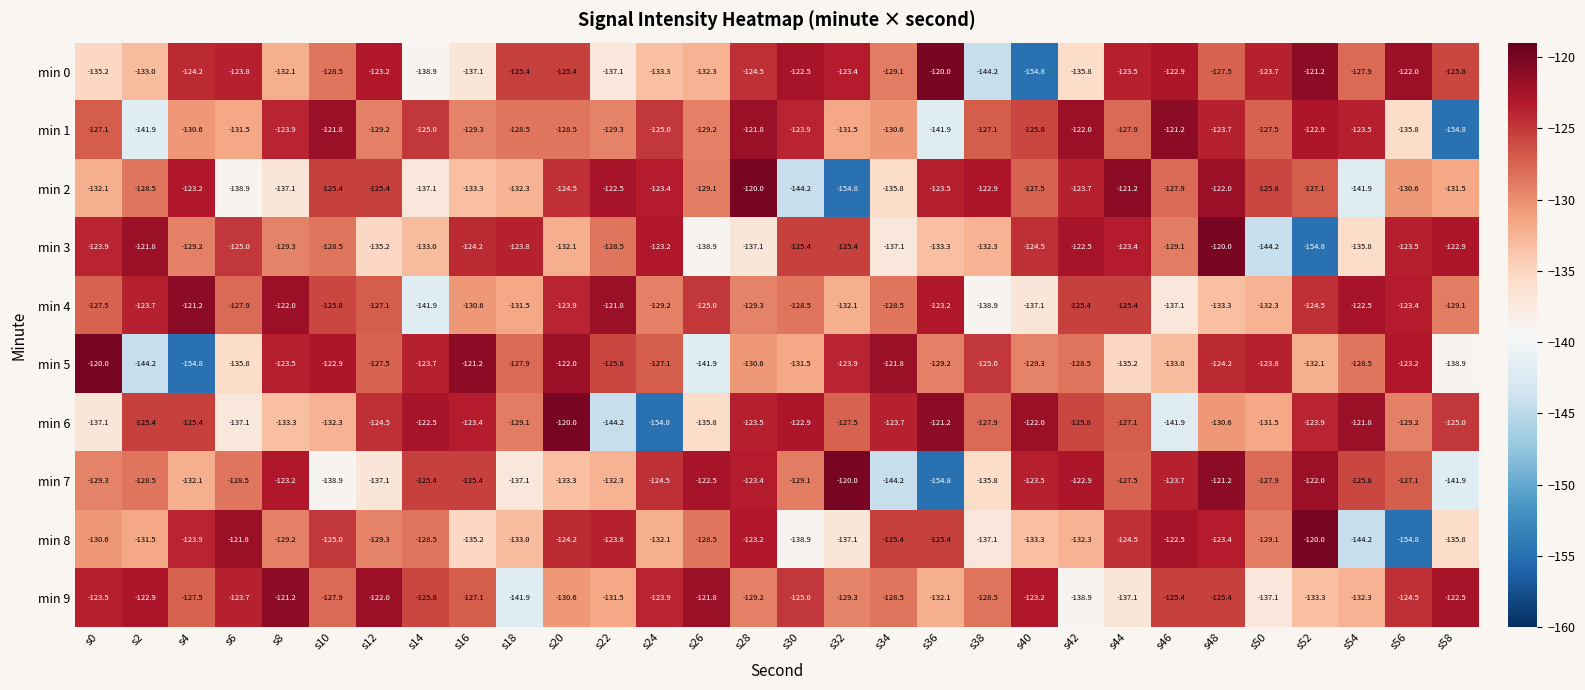

Which series changed the most between s34 and s36?

min 2